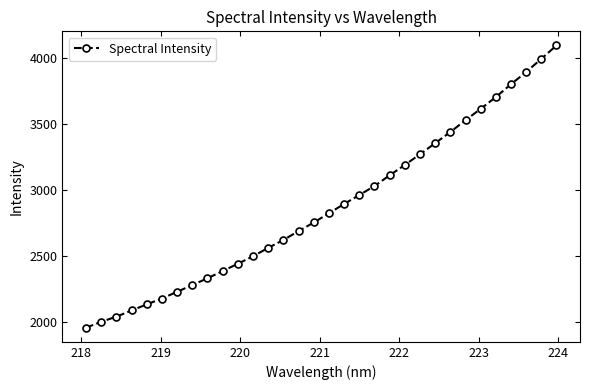

What is the value of the 32nd point from the left?

4096.6